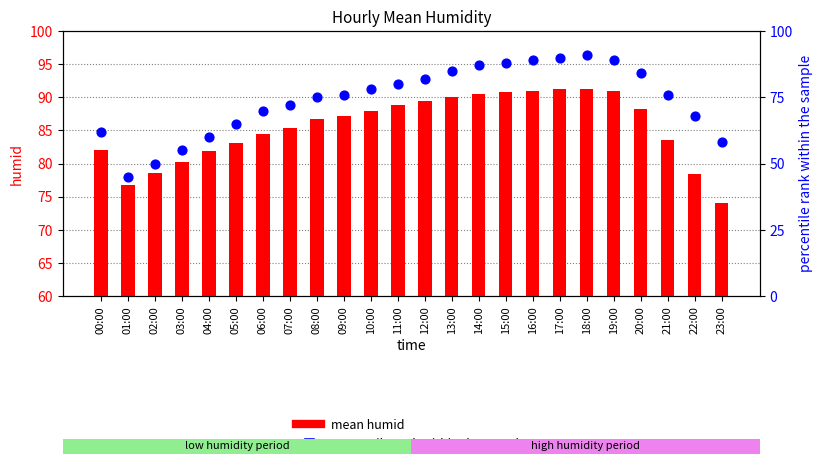

At which category is the sum across all series the highest?

18:00